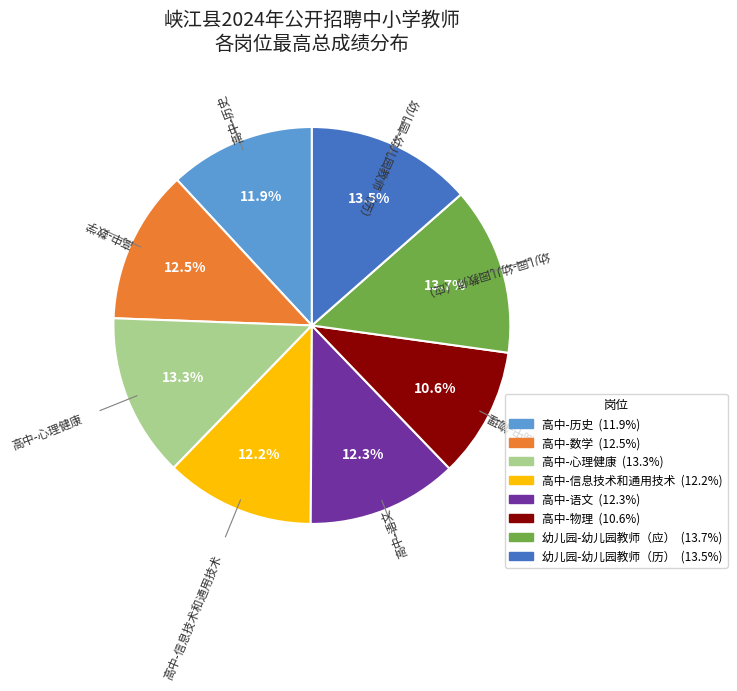

Is it true that 高中-历史 is 12% of the pie?

True